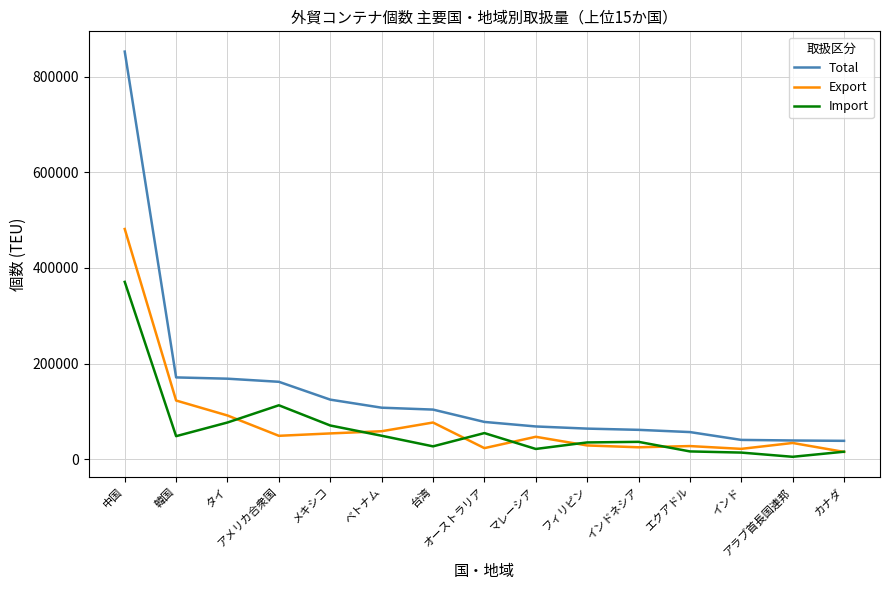

The value of Export at アメリカ合衆国 is 83644.8. True or false?

False